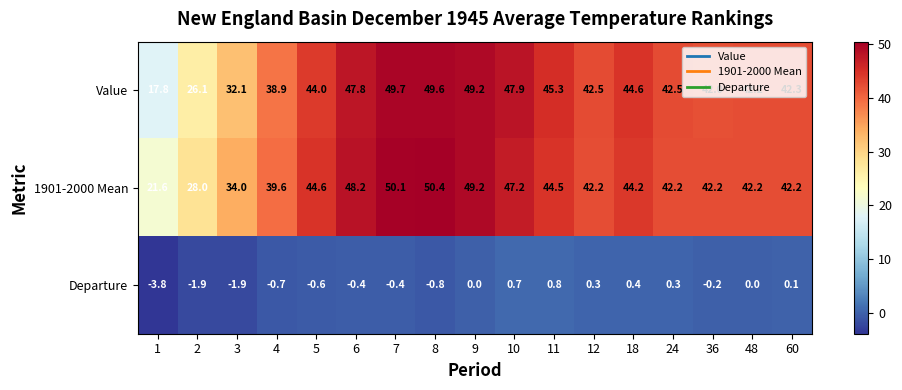

Which series has the largest range (max minus min)?

Value